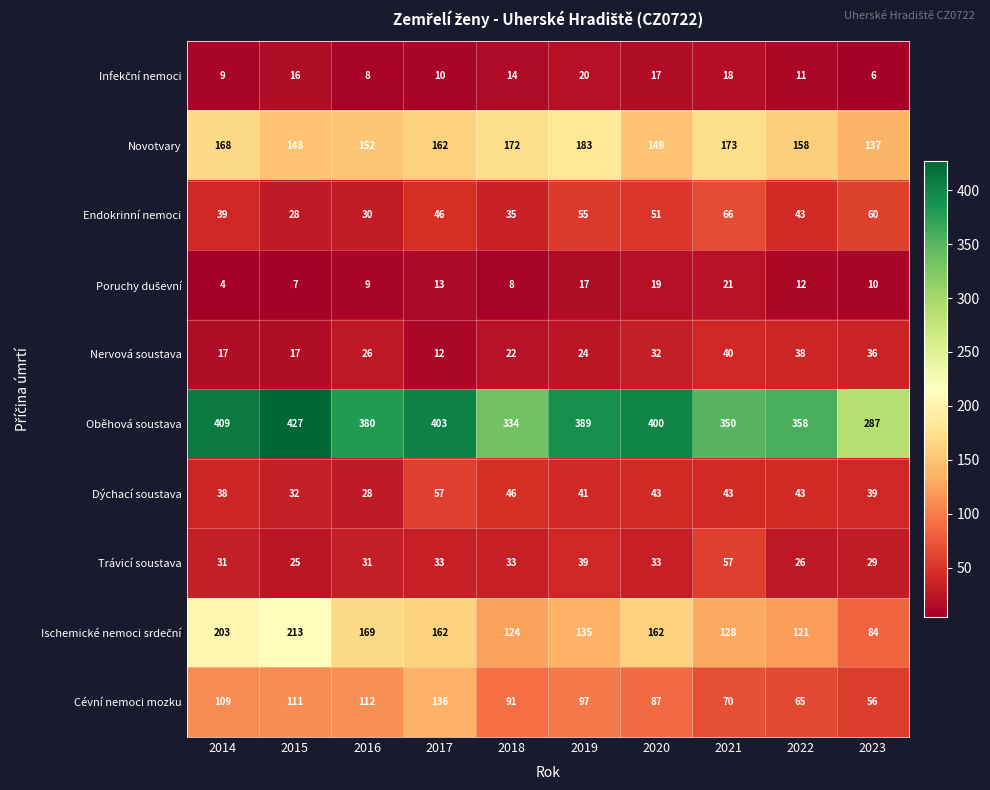

Which category has the lowest value across all series?

2014